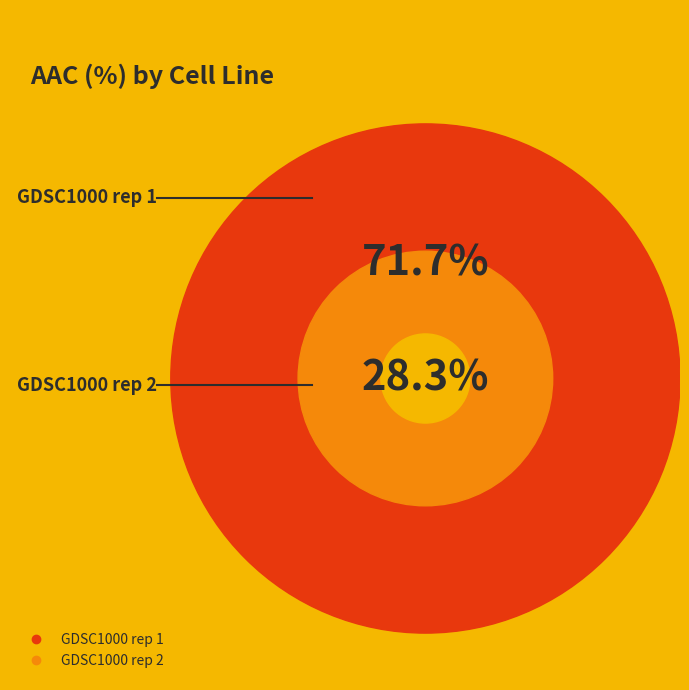

What is the ratio of the value at GDSC1000 rep 1 to the value at GDSC1000 rep 2?

2.5